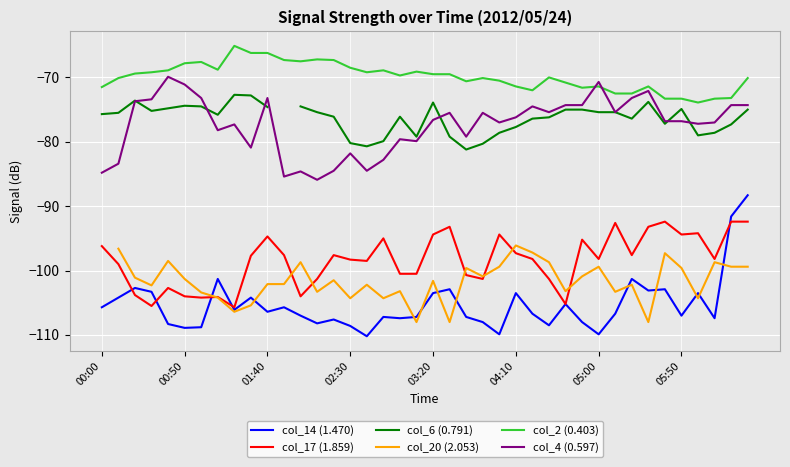

True or false: col_14 (1.470) has a value of -56.3 at 22.

False